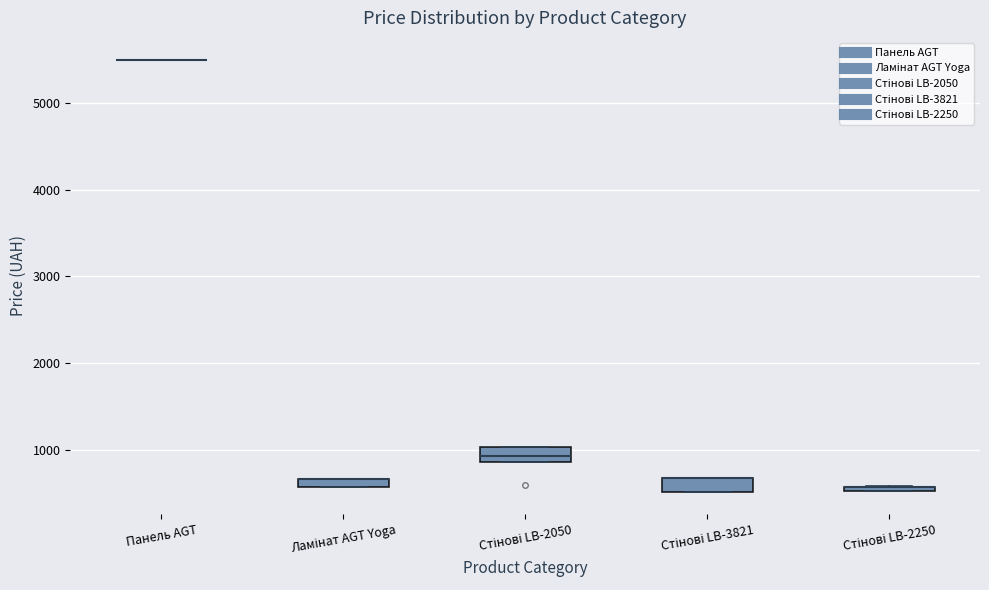

Where is the upper edge of the box for Стінові LB-2250 on the y-axis? The values are not printed on the chart, so give them approximately, as read against the axis.

600